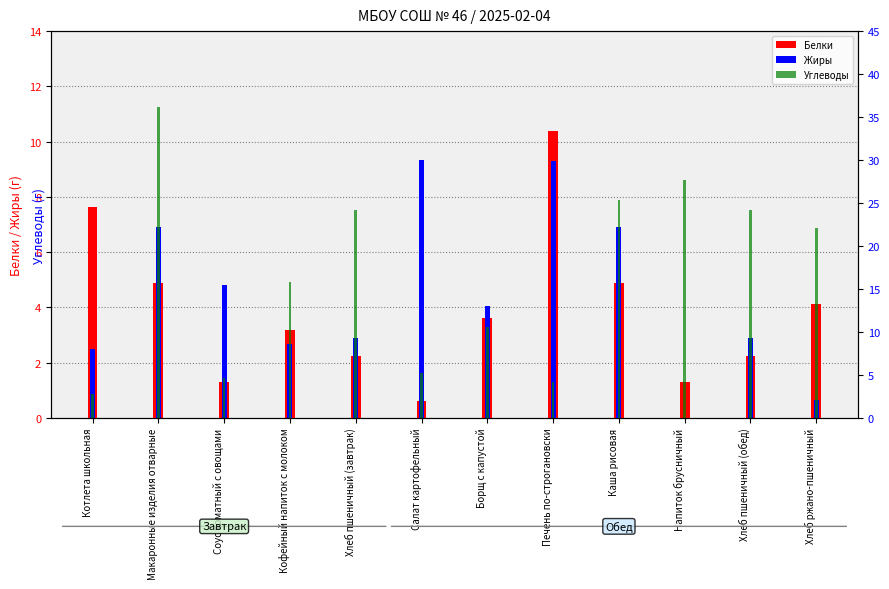

Reading left to right, extract all data points from this chart.

Белки: 7.6	4.9	1.3	3.2	2.2	0.6	3.6	10.4	4.9	1.3	2.2	4.1
Жиры: 2.5	6.9	4.8	2.7	2.9	9.3	4.1	9.3	6.9	0.0	2.9	0.7
Углеводы: 2.9	36.2	4.7	15.8	24.1	5.3	10.6	4.2	25.4	27.6	24.1	22.1